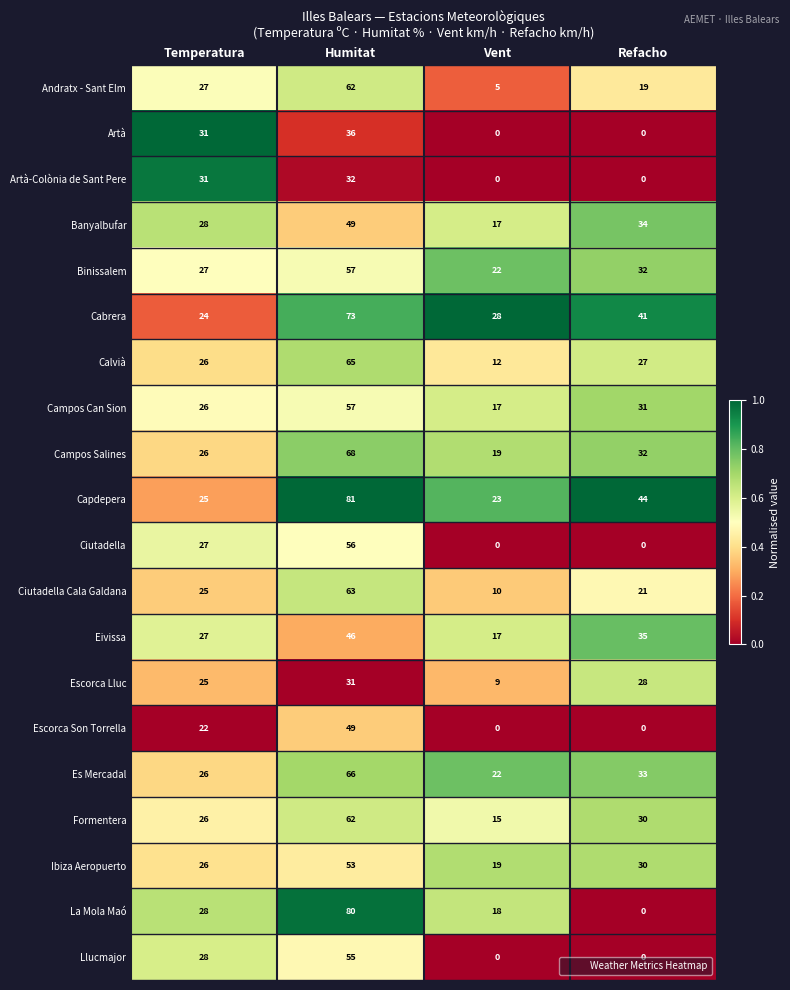

Is the value of Es Mercadal at Refacho greater than the value of Cabrera at Vent?

Yes